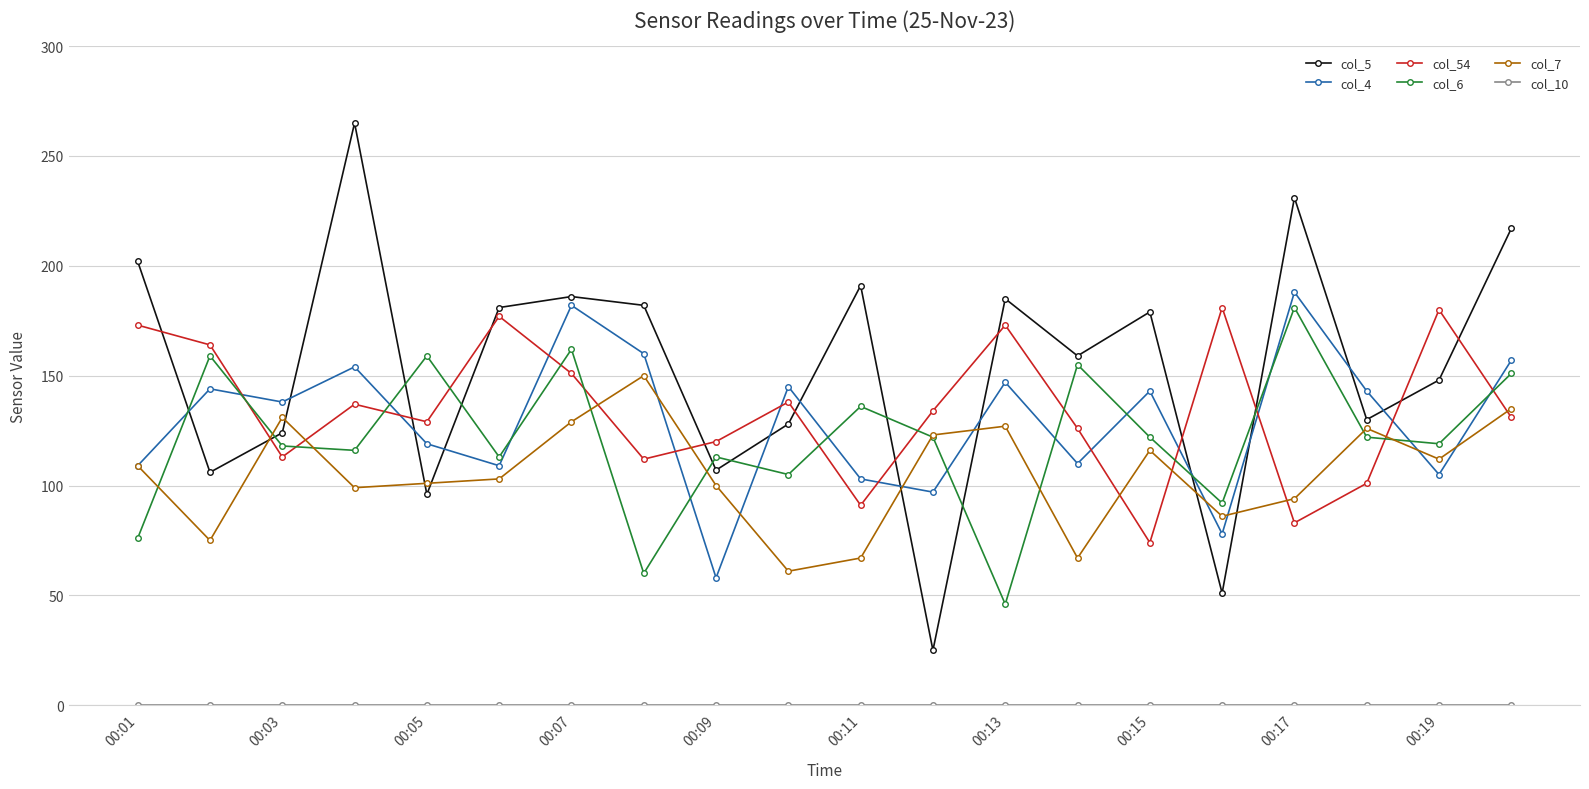

What is the lowest value of the col_54 series?

74